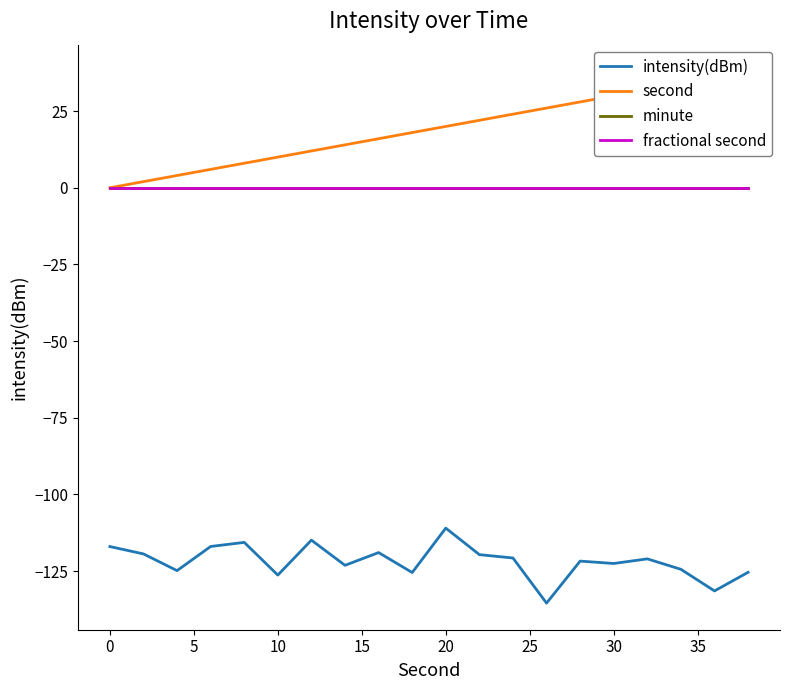

Does the chart display data point markers on the line(s)?

No